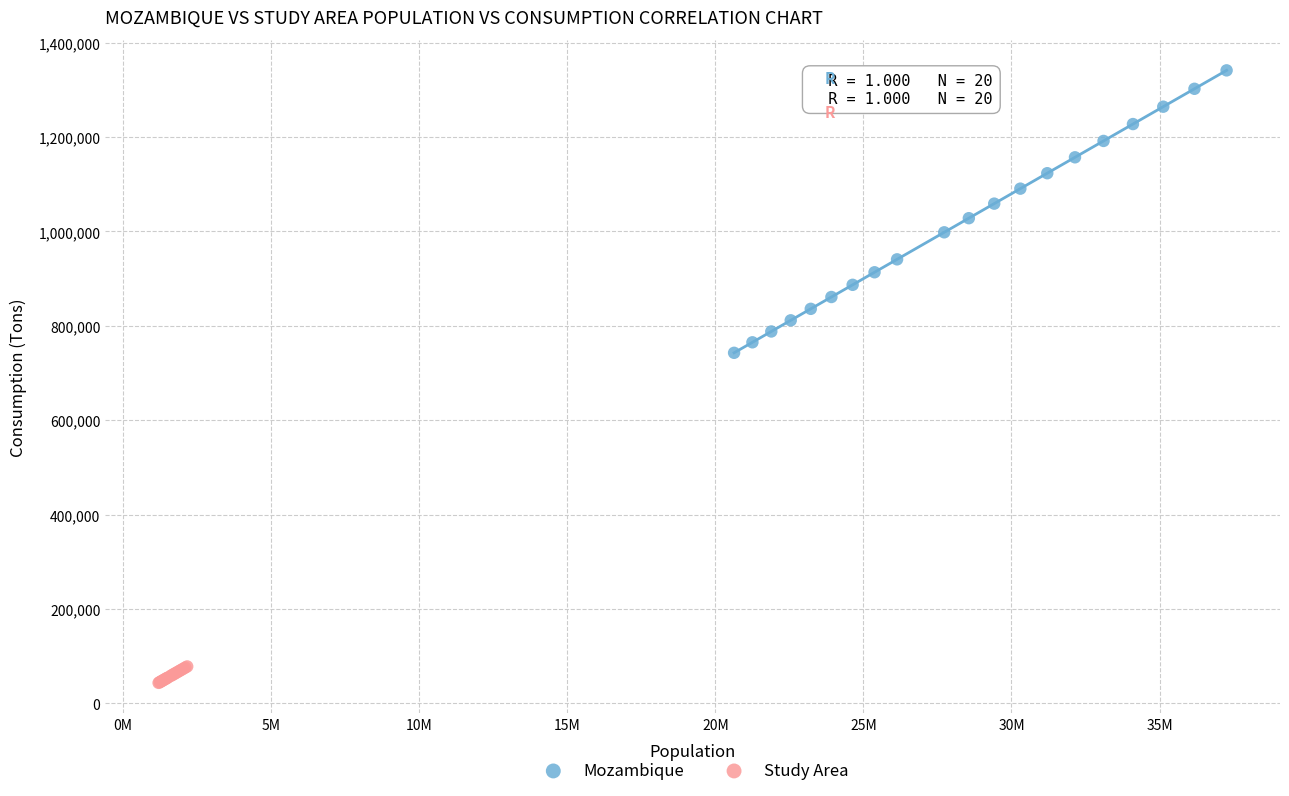

Which series reaches the minimum Y coordinate?

Study Area